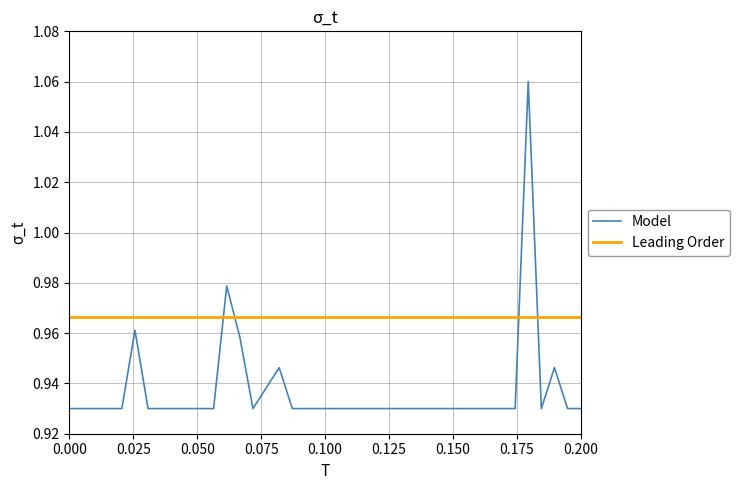

True or false: Model has more than 1 points higher than both neighbors.

True